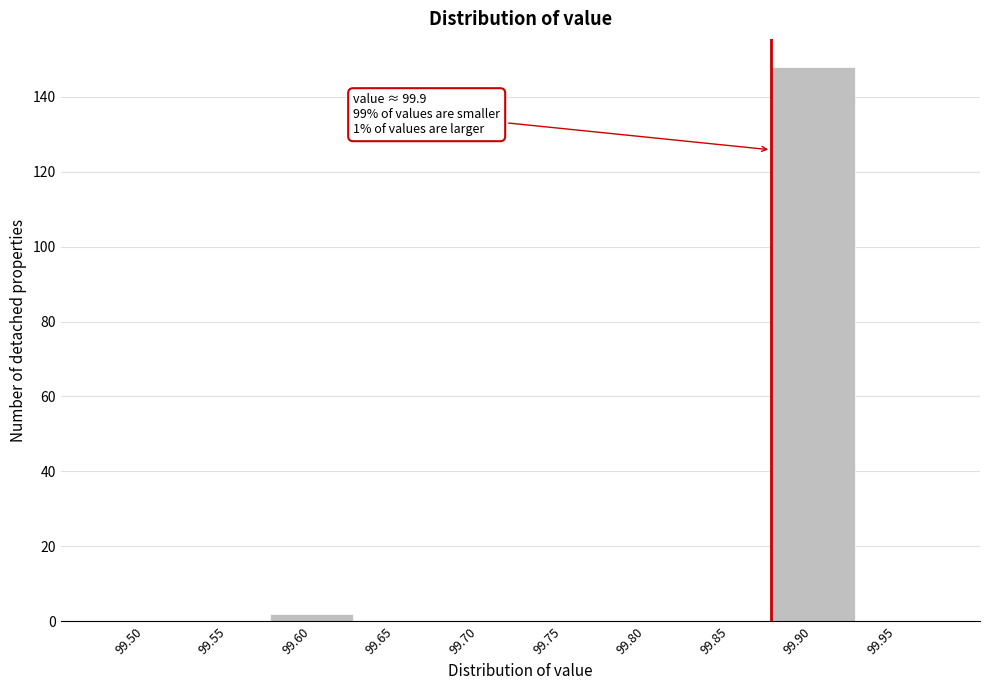

Reading left to right, what are all the values shown in this chart?

99.50=0	99.55=0	99.60=2	99.65=0	99.70=0	99.75=0	99.80=0	99.85=0	99.90=148	99.95=0